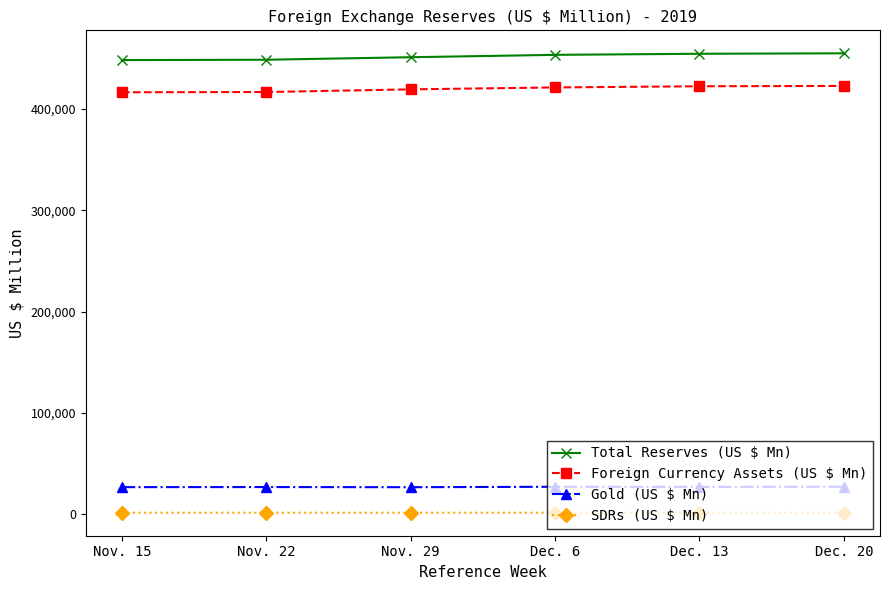

True or false: Foreign Currency Assets (US $ Mn) and SDRs (US $ Mn) intersect in this chart.

False